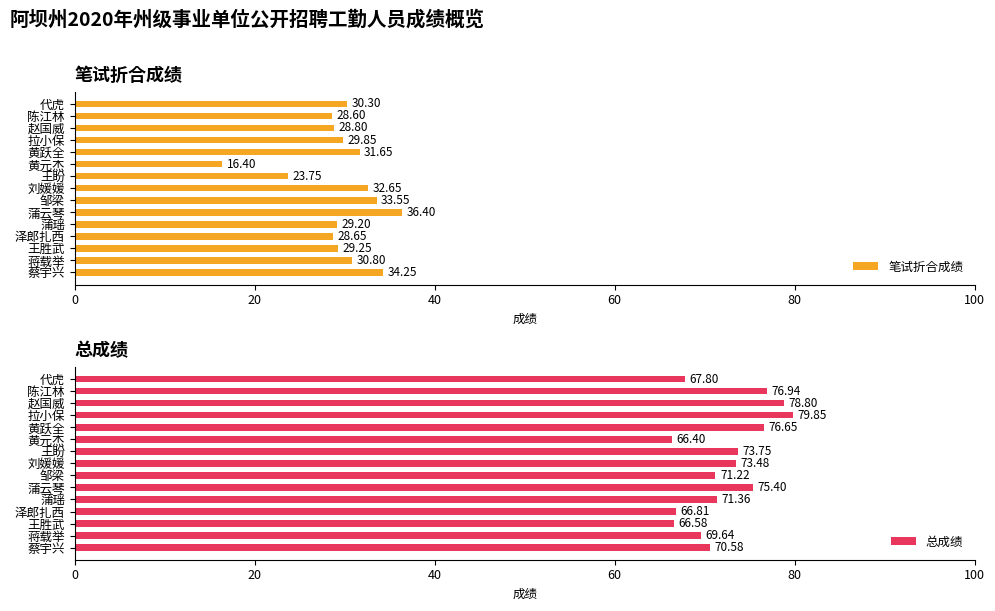

How many data points in 笔试折合成绩 are less than 29?

5